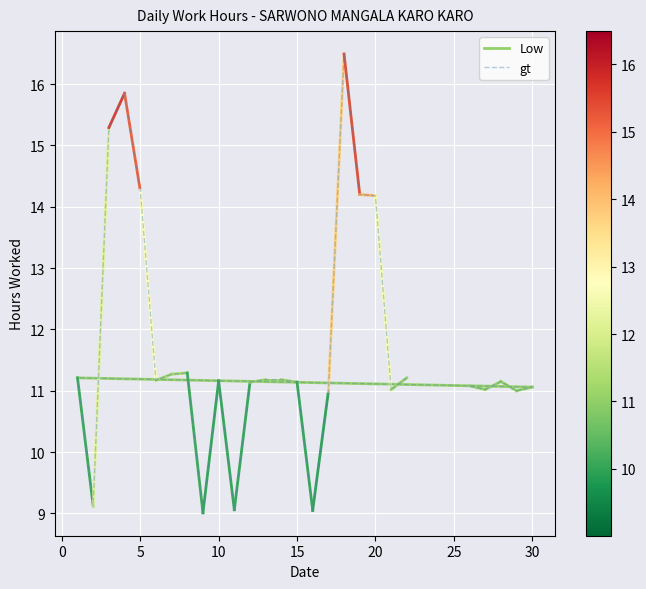

Is it true that the value at 4 is 25.4?

False